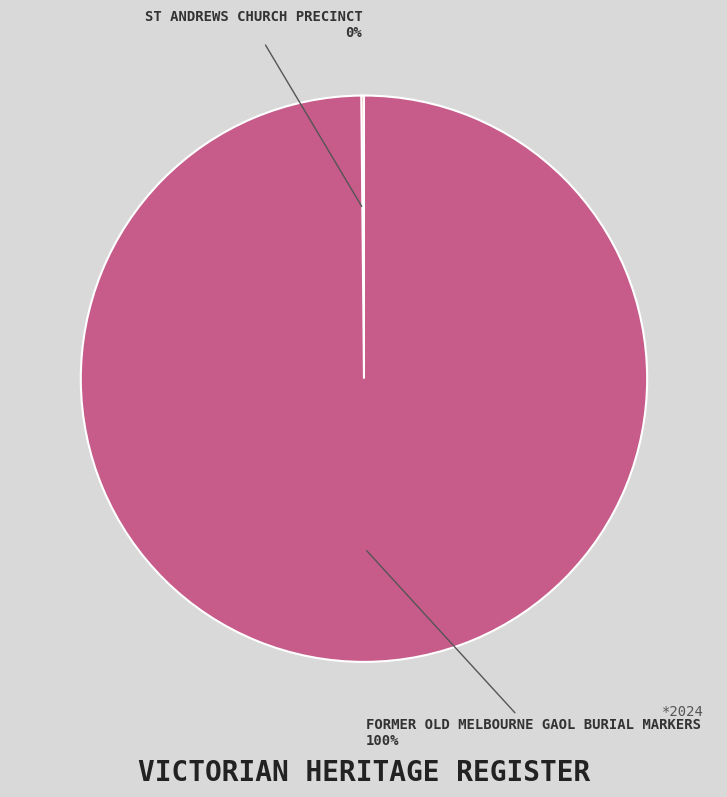

What is the largest slice in the pie chart?

FORMER OLD MELBOURNE GAOL BURIAL MARKERS